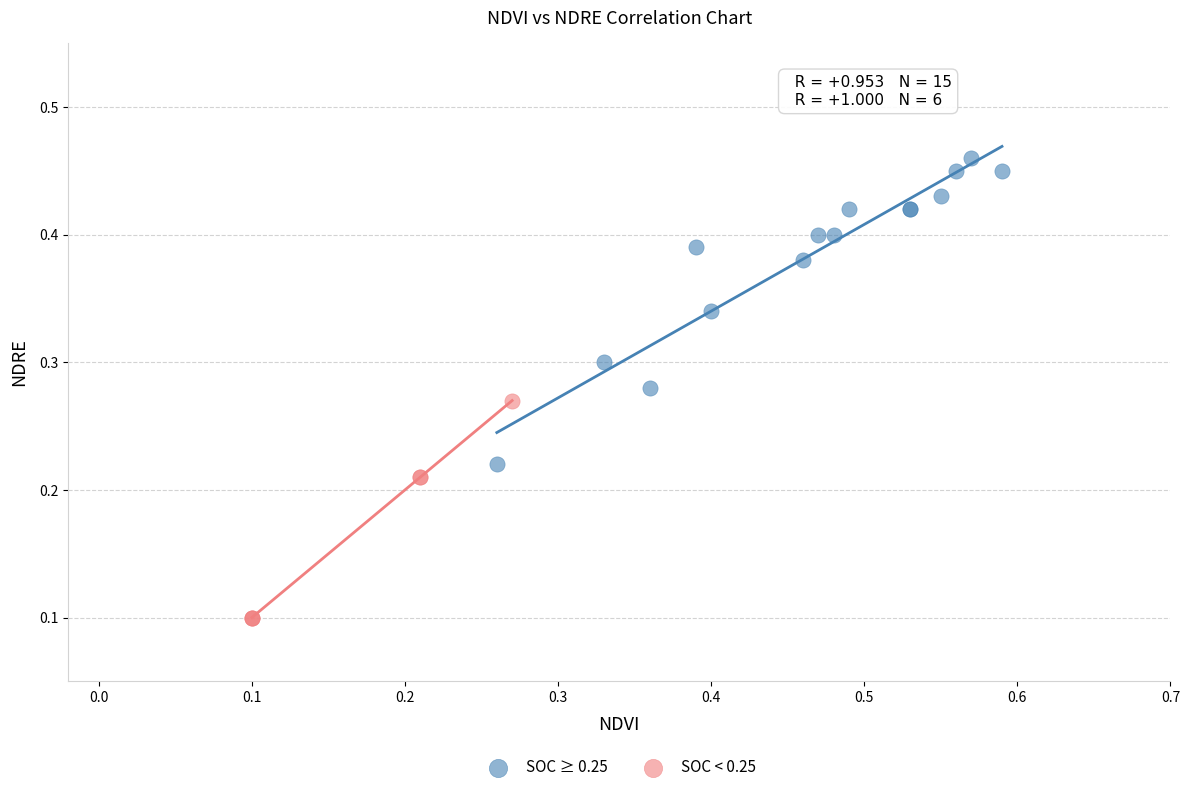

What are all the series names shown in the legend?

SOC ≥ 0.25, SOC < 0.25